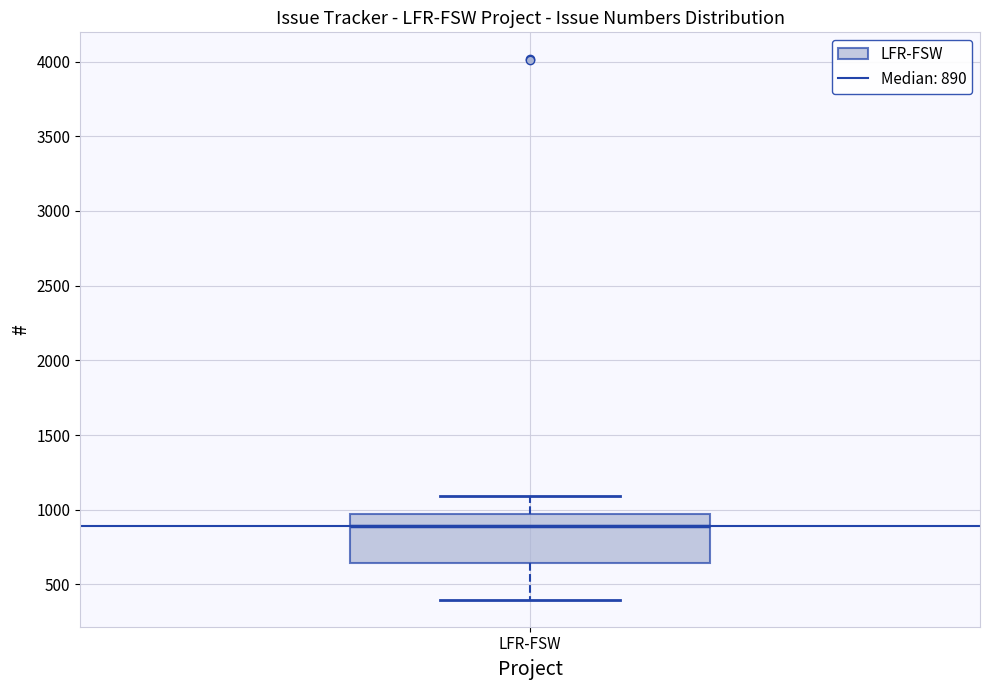

Where does the median line of the box for LFR-FSW sit on the y-axis? The values are not printed on the chart, so give them approximately, as read against the axis.

900